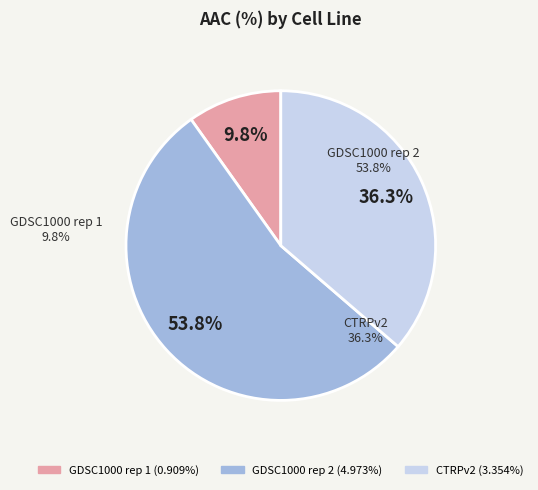

To the nearest percent, what is the difference between the GDSC1000 rep 1 and CTRPv2 slice percentages?

26%